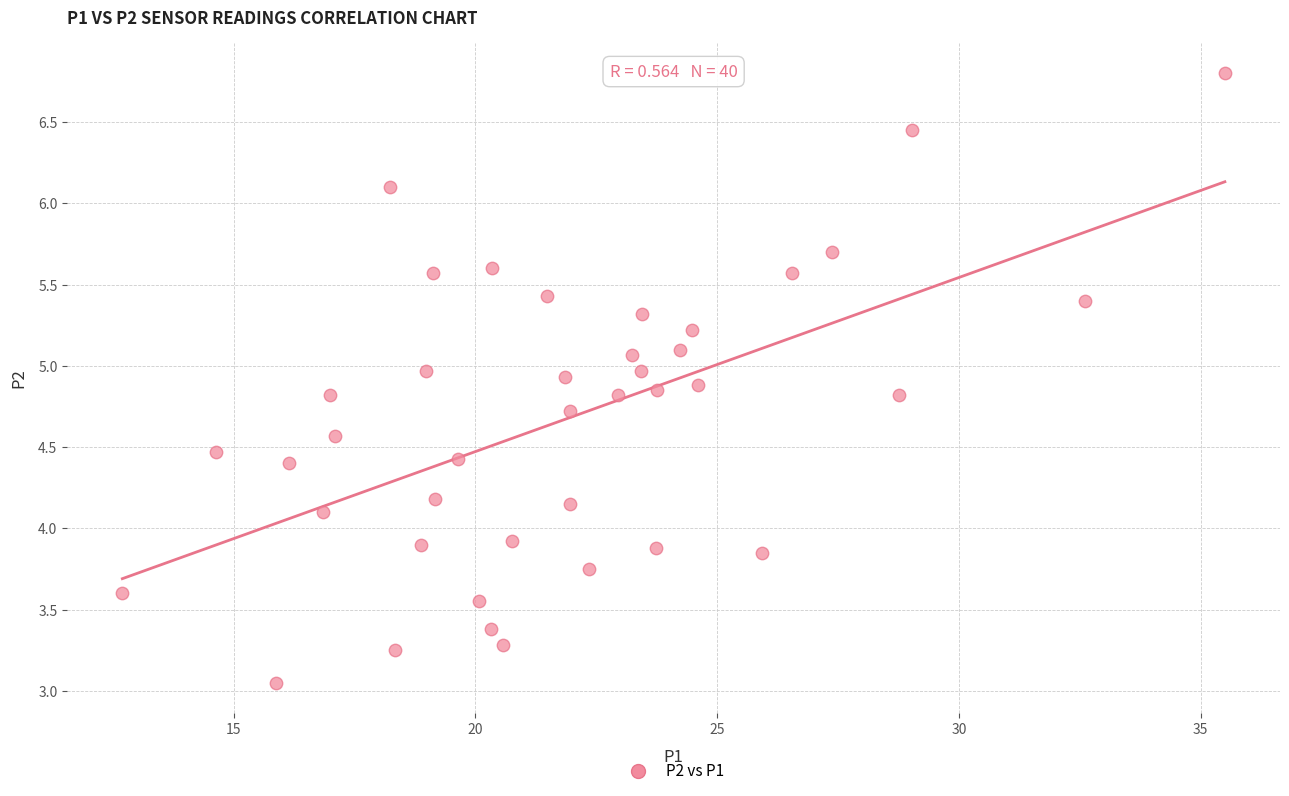

What is the range of X values (max minus min)?

22.8